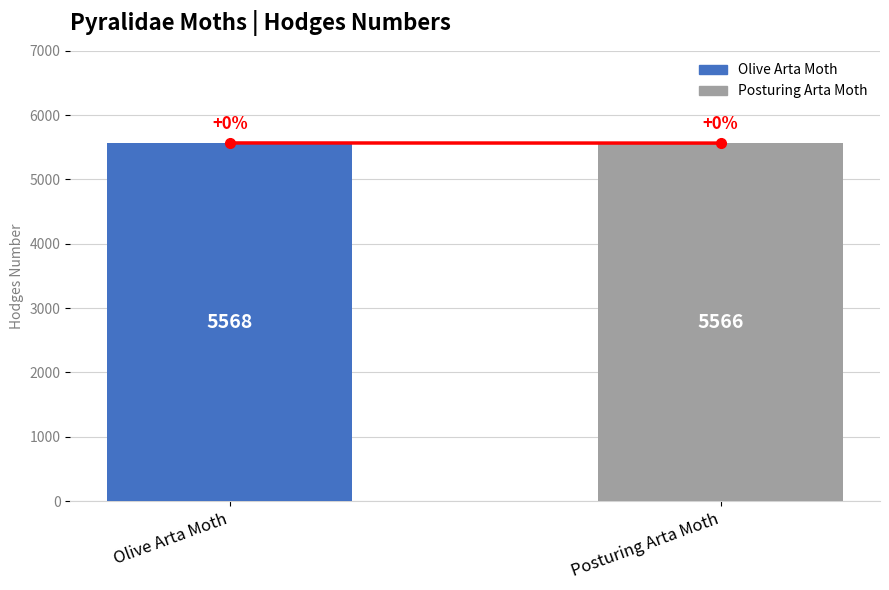

What is the maximum value shown in the chart?

5568